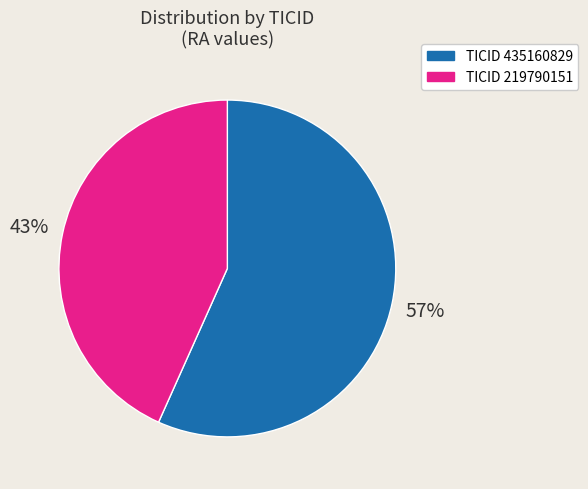

To the nearest percent, what is the average slice percentage?

50%